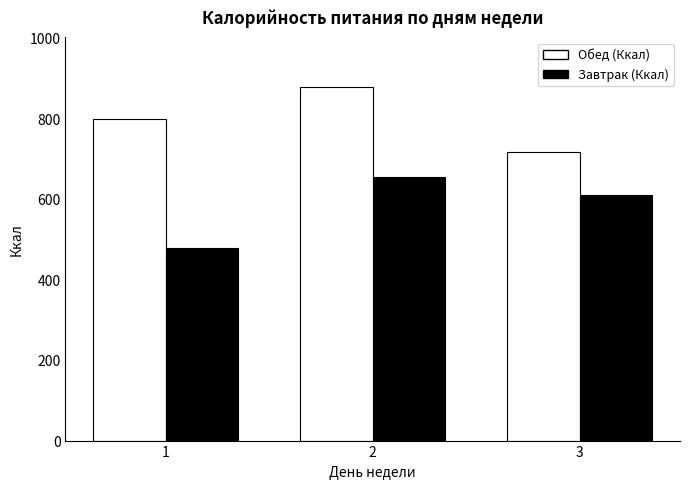

Rank the categories by Обед (Ккал) value from highest to lowest.

2, 1, 3